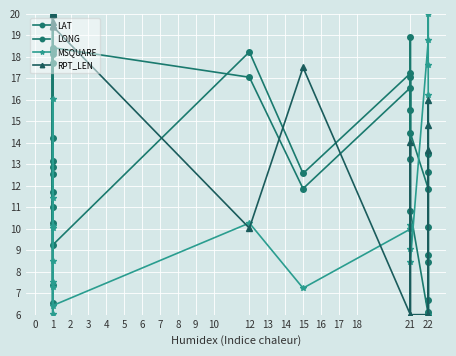

At which category is the sum across all series the highest?

1